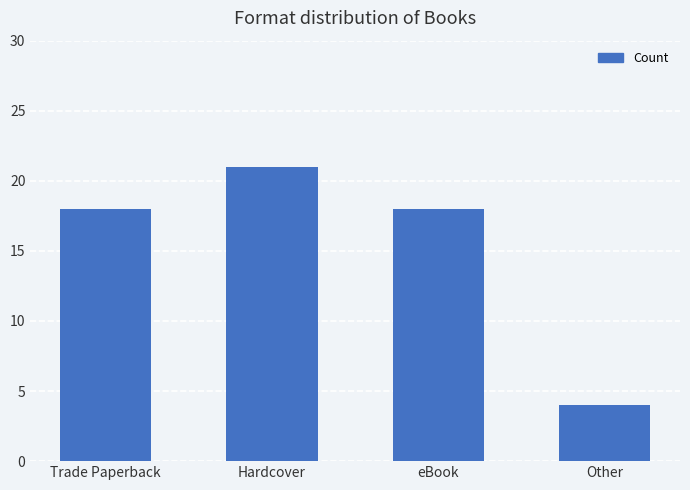

Approximately how many times larger is the value at Trade Paperback compared to eBook?

1.0